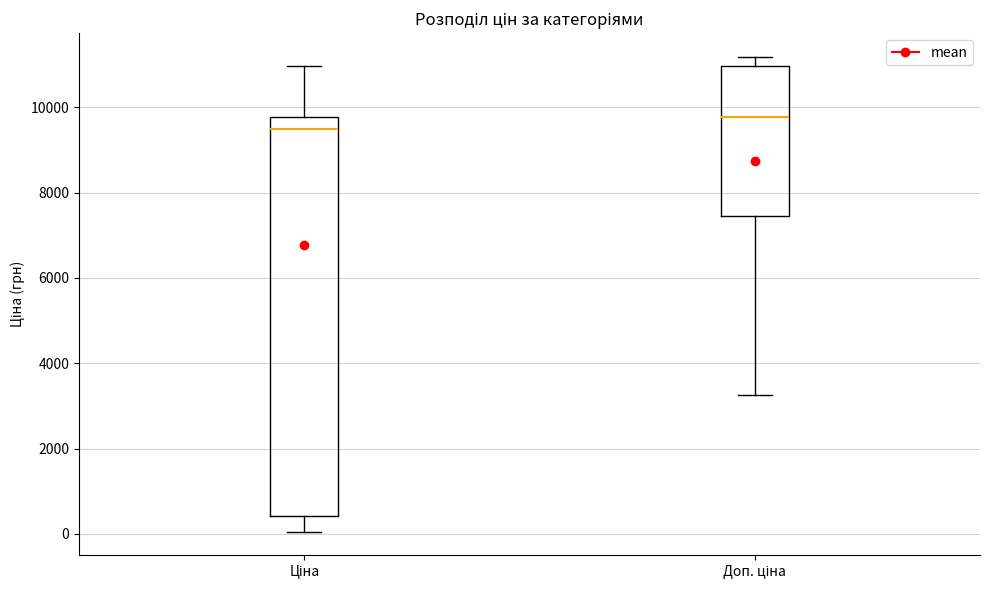

Reading left to right, read every box against the y-axis: the position of its median line, the range the box covers, and the ends of its whiskers. The values are not printed on the chart, so give them approximately, as read against the axis.

Ціна: median 9400, box 400 to 9800, whiskers 0 to 11000
Доп. ціна: median 9800, box 7400 to 11000, whiskers 3200 to 11200